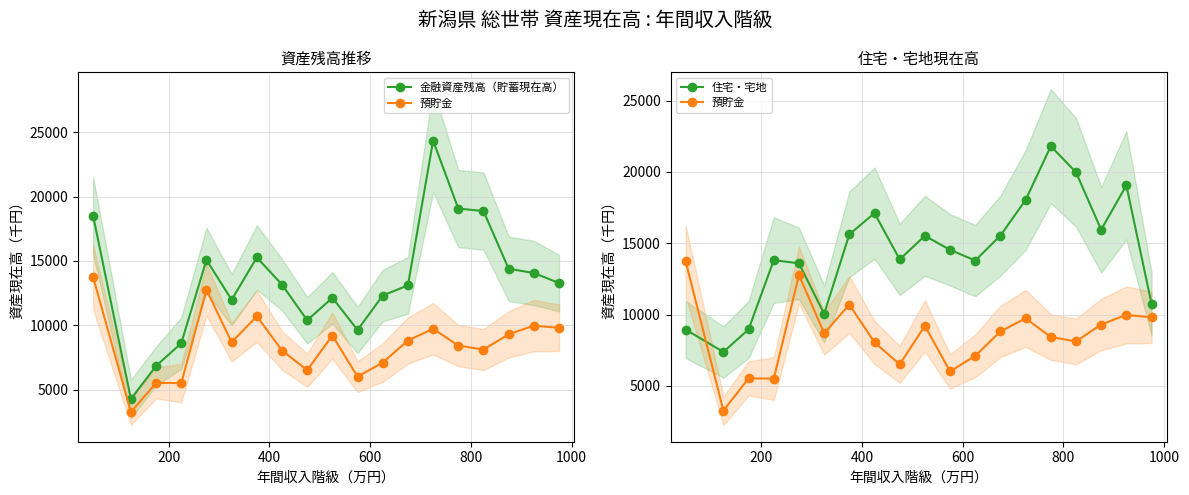

Reading left to right, extract all data points from this chart.

金融資産残高（貯蓄現在高）: 18504	4277	6847	8615	15080	11987	15275	13162	10393	12140	9639	12318	13104	24354	19071	18879	14395	14067	13289
預貯金: 13743	3262	5528	5510	12770	8686	10705	8045	6514	9207	6013	7105	8821	9735	8426	8117	9302	9976	9809
住宅・宅地: 8943	7380	8963	13817	13591	10052	15624	17111	13866	15524	14537	13789	15540	18034	21807	19979	15949	19061	10757